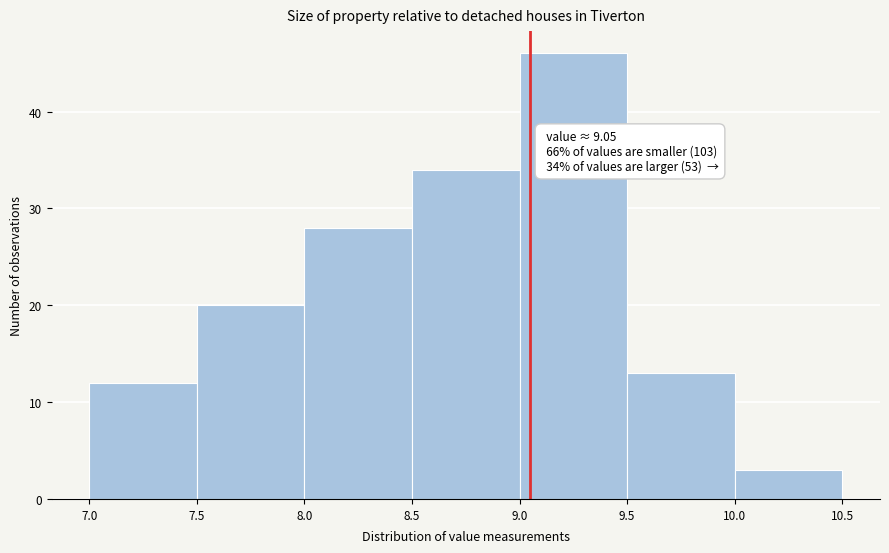

Which range on the x-axis has the tallest bar?

9.0 to 9.5